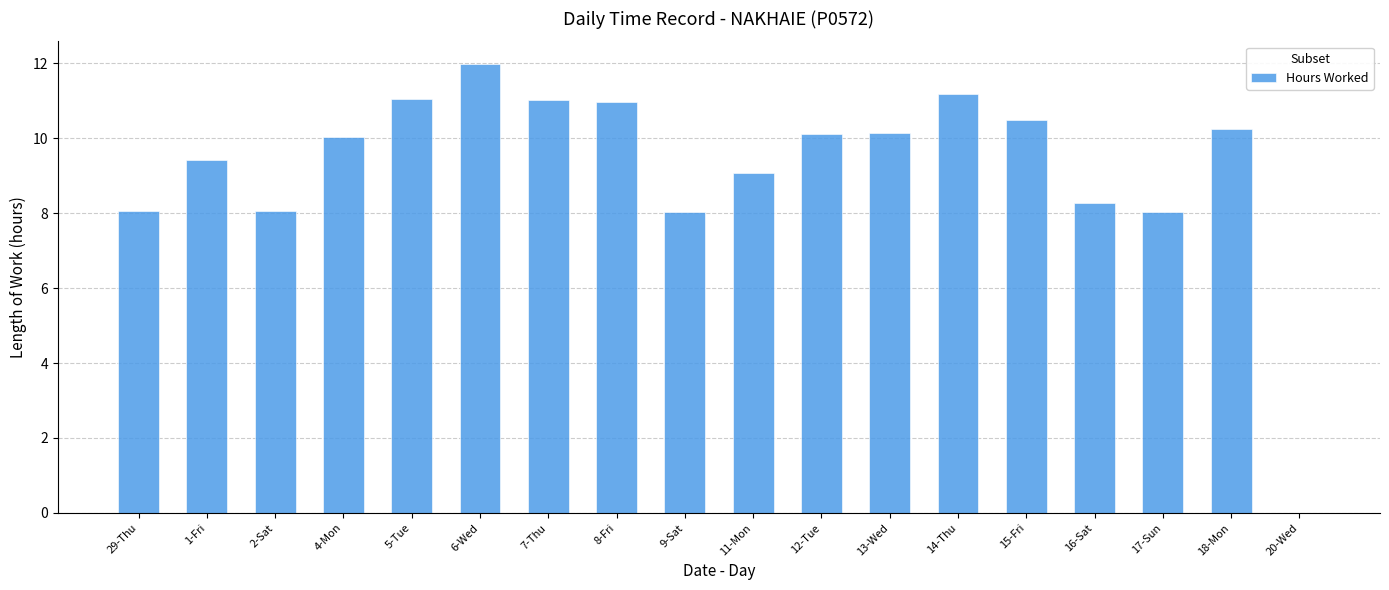

At which category does the chart reach its peak across all series?

6-Wed